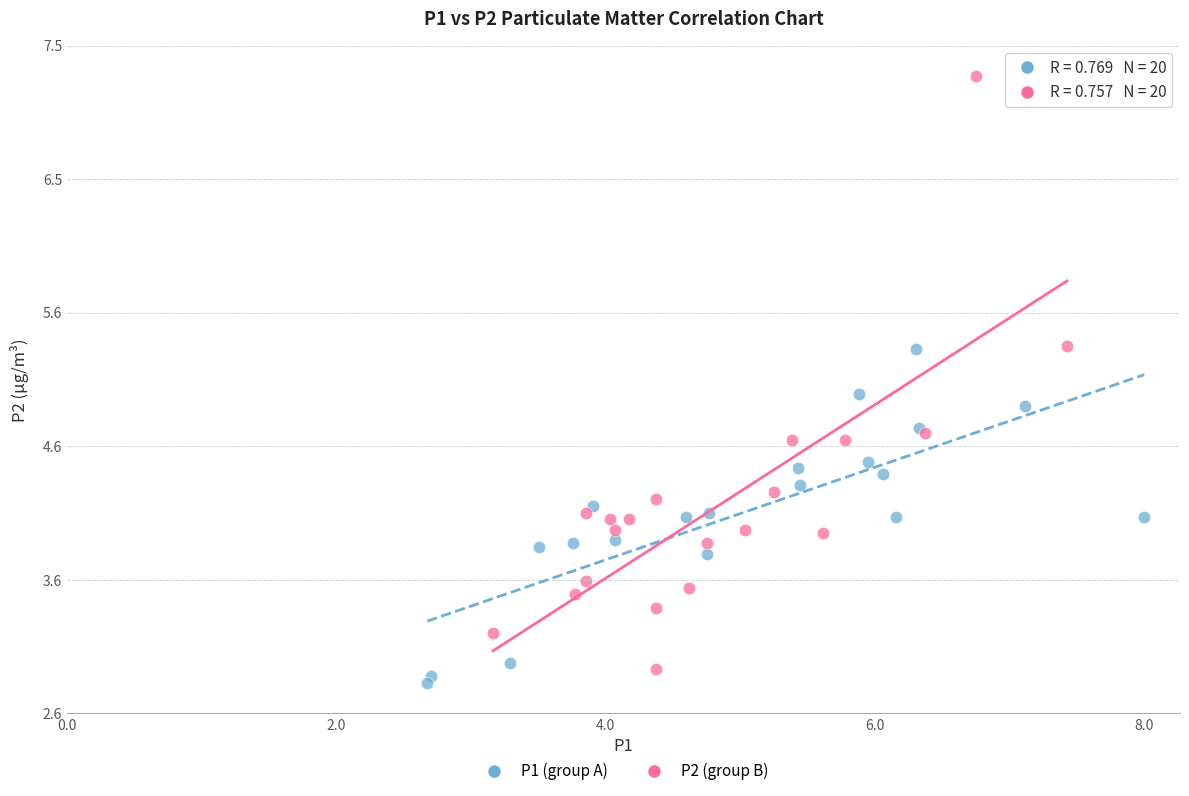

Which series has the largest Y range (max minus min)?

P2 (group B)